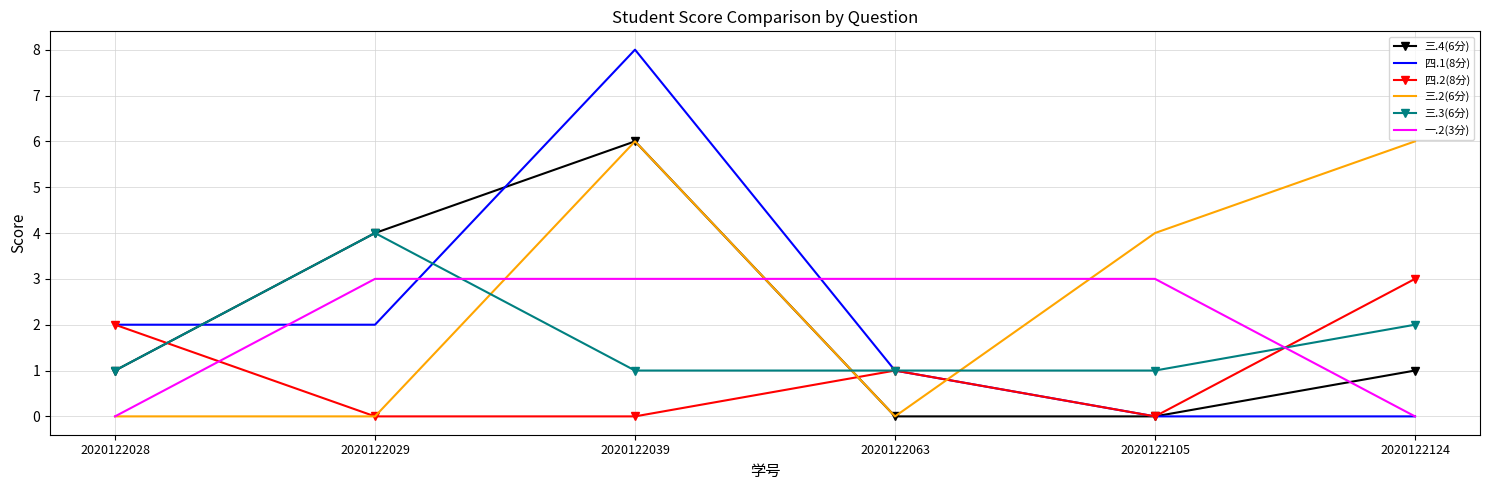

Which label corresponds to the largest value in the chart?

2020122039